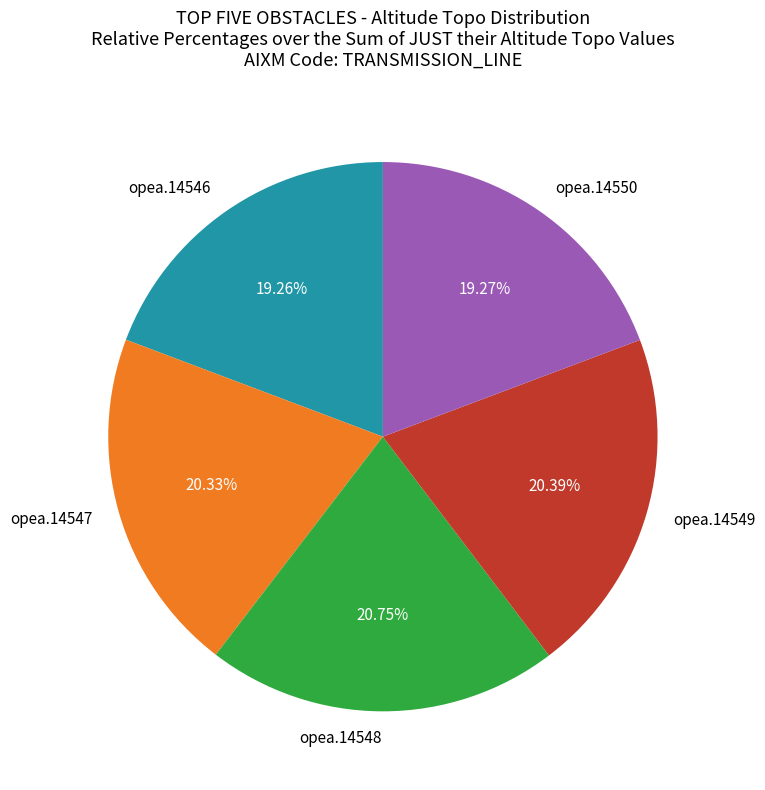

To the nearest percent, what percentage of the pie is opea.14547?

20%